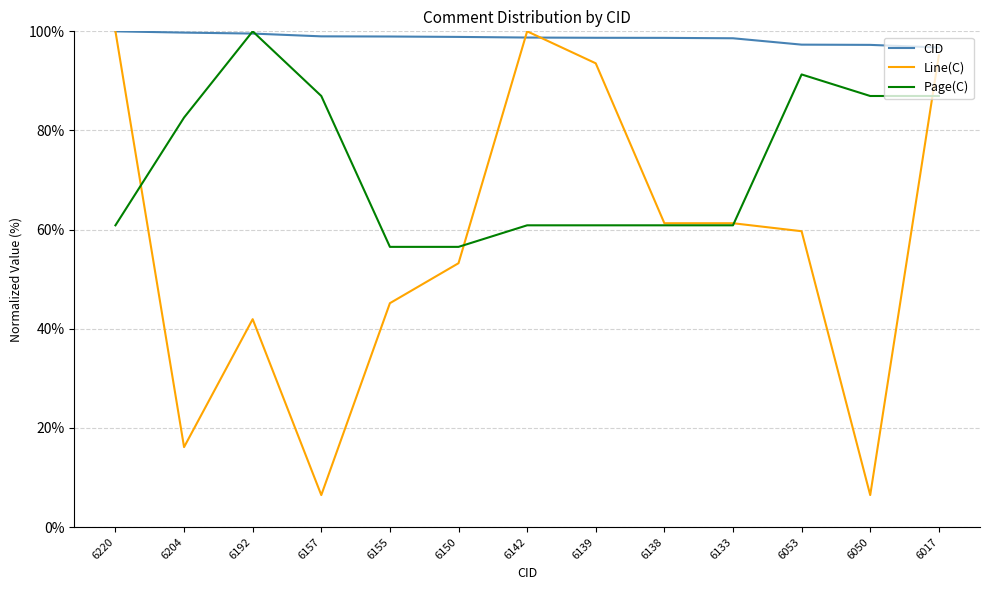

What is the smallest value displayed?

6.5